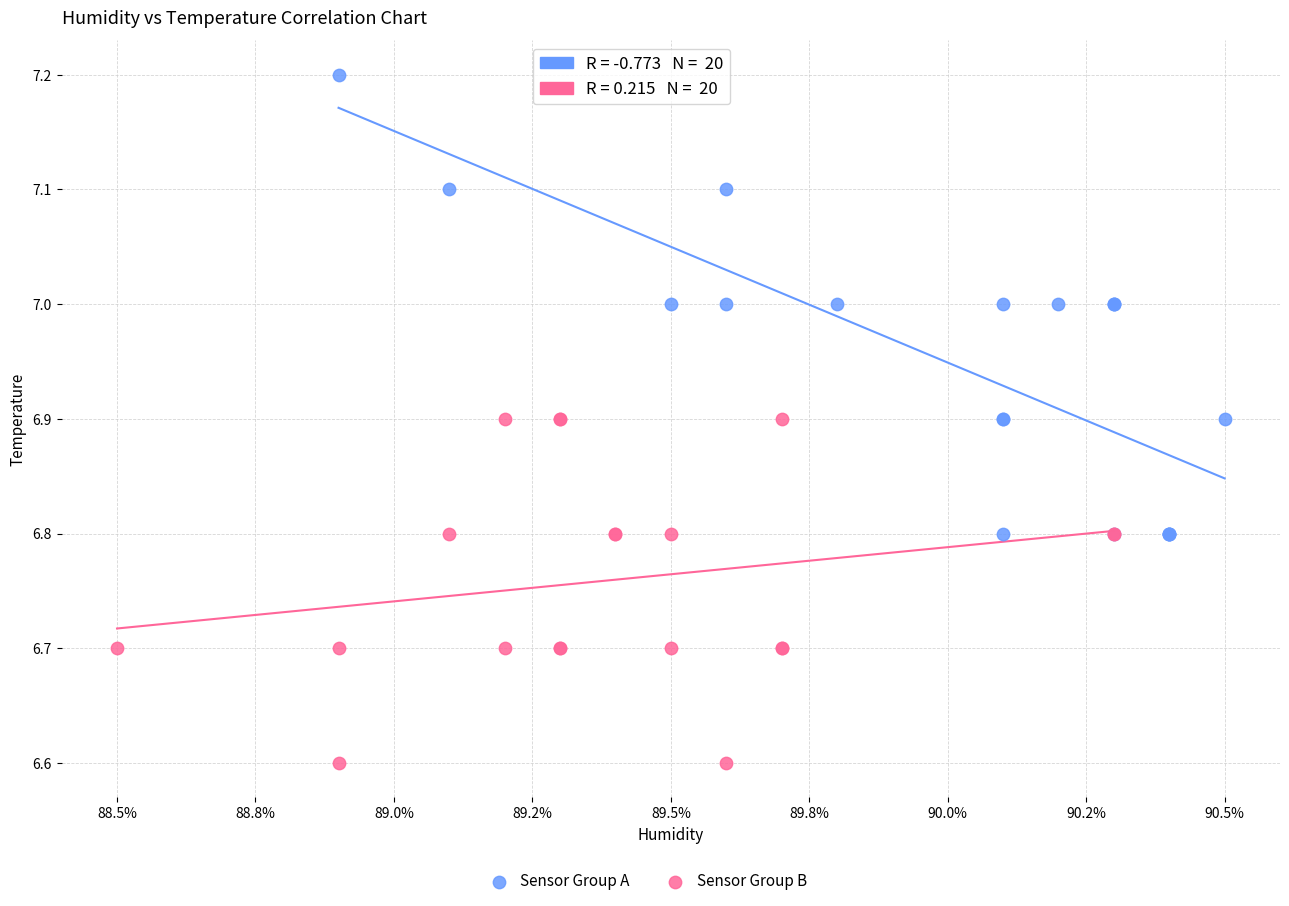

Which series reaches the minimum Y coordinate?

Sensor Group B